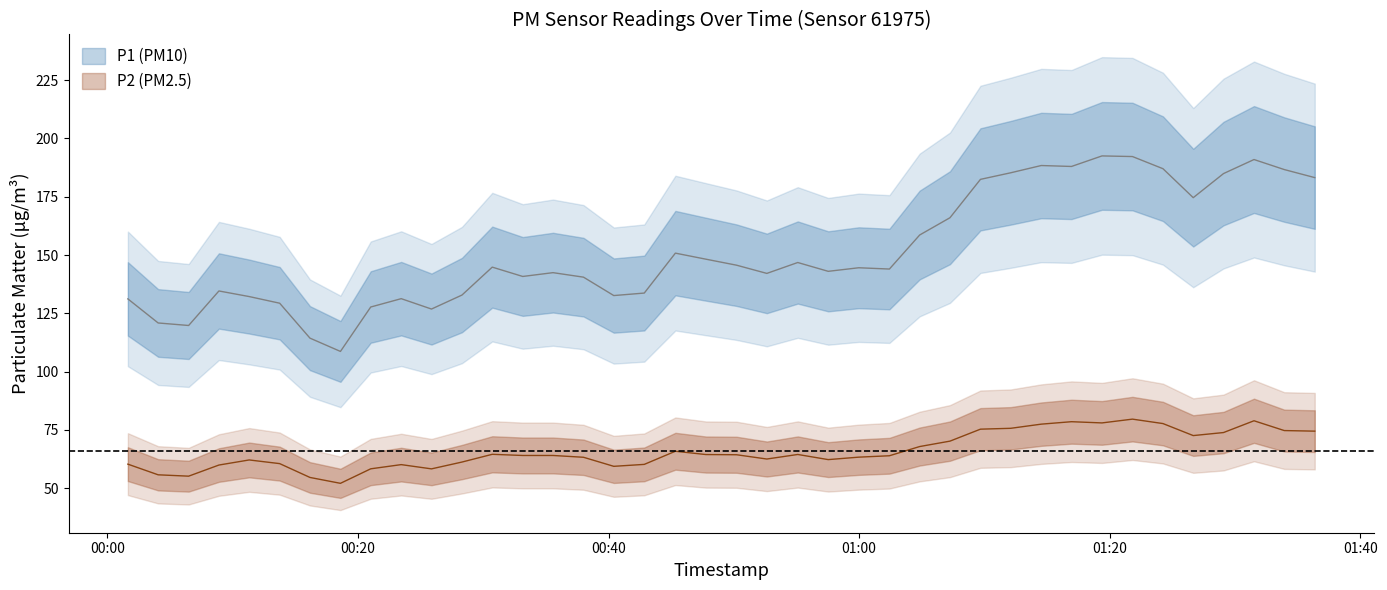

True or false: P2 and P1 intersect in this chart.

False